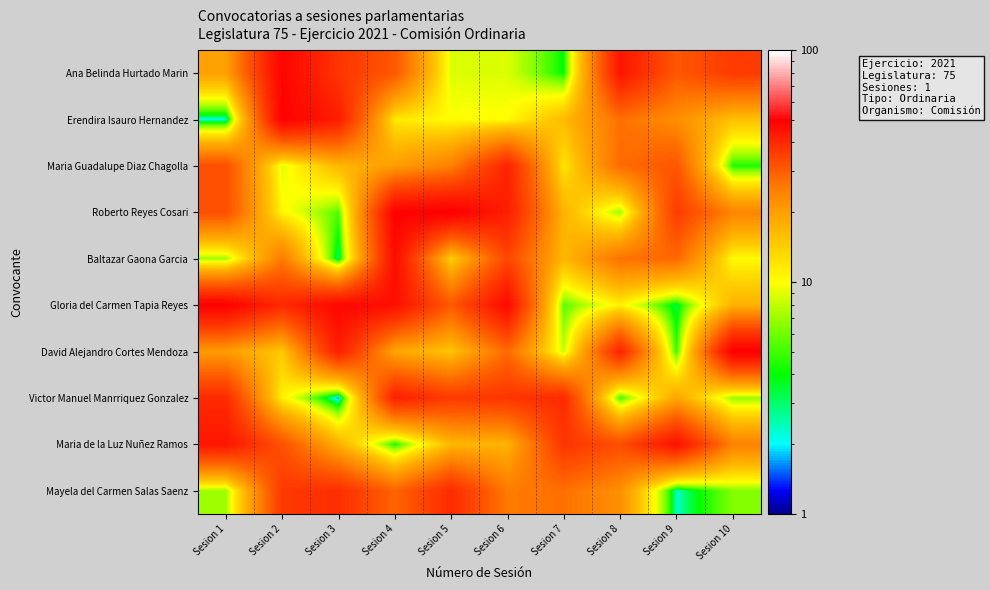

Reading left to right, extract all data points from this chart.

Ana Belinda Hurtado Marin: Sesion 1=19.7	Sesion 2=48.5	Sesion 3=37.6	Sesion 4=30.9	Sesion 5=8.8	Sesion 6=8.8	Sesion 7=3.9	Sesion 8=44.3	Sesion 9=31.1	Sesion 10=36.4
Erendira Isauro Hernandez: Sesion 1=2.0	Sesion 2=49.5	Sesion 3=42.6	Sesion 4=11.6	Sesion 5=10.1	Sesion 6=10.2	Sesion 7=16.2	Sesion 8=27.2	Sesion 9=22.6	Sesion 10=15.6
Maria Guadalupe Diaz Chagolla: Sesion 1=32.6	Sesion 2=9.0	Sesion 3=16.6	Sesion 4=20.3	Sesion 5=24.8	Sesion 6=41.3	Sesion 7=12.0	Sesion 8=27.7	Sesion 9=31.6	Sesion 10=4.3
Roberto Reyes Cosari: Sesion 1=32.4	Sesion 2=10.5	Sesion 3=5.3	Sesion 4=49.4	Sesion 5=50.3	Sesion 6=42.4	Sesion 7=17.2	Sesion 8=6.9	Sesion 9=36.2	Sesion 10=24.0
Baltazar Gaona Garcia: Sesion 1=7.1	Sesion 2=25.8	Sesion 3=2.7	Sesion 4=46.5	Sesion 5=13.9	Sesion 6=34.1	Sesion 7=16.6	Sesion 8=27.0	Sesion 9=28.3	Sesion 10=10.2
Gloria del Carmen Tapia Reyes: Sesion 1=49.5	Sesion 2=39.8	Sesion 3=48.0	Sesion 4=45.7	Sesion 5=30.9	Sesion 6=47.1	Sesion 7=5.4	Sesion 8=10.8	Sesion 9=3.3	Sesion 10=17.3
David Alejandro Cortes Mendoza: Sesion 1=20.4	Sesion 2=14.6	Sesion 3=42.4	Sesion 4=18.8	Sesion 5=15.0	Sesion 6=28.1	Sesion 7=8.0	Sesion 8=41.1	Sesion 9=4.7	Sesion 10=50.3
Victor Manuel Manrriquez Gonzalez: Sesion 1=39.6	Sesion 2=10.9	Sesion 3=1.3	Sesion 4=41.8	Sesion 5=36.3	Sesion 6=37.5	Sesion 7=39.6	Sesion 8=4.7	Sesion 9=18.9	Sesion 10=6.8
Maria de la Luz Nuñez Ramos: Sesion 1=44.2	Sesion 2=32.2	Sesion 3=17.5	Sesion 4=4.2	Sesion 5=16.5	Sesion 6=17.3	Sesion 7=37.5	Sesion 8=32.9	Sesion 9=45.4	Sesion 10=24.6
Mayela del Carmen Salas Saenz: Sesion 1=7.0	Sesion 2=36.7	Sesion 3=39.0	Sesion 4=29.1	Sesion 5=39.5	Sesion 6=25.7	Sesion 7=27.1	Sesion 8=22.4	Sesion 9=2.3	Sesion 10=6.4